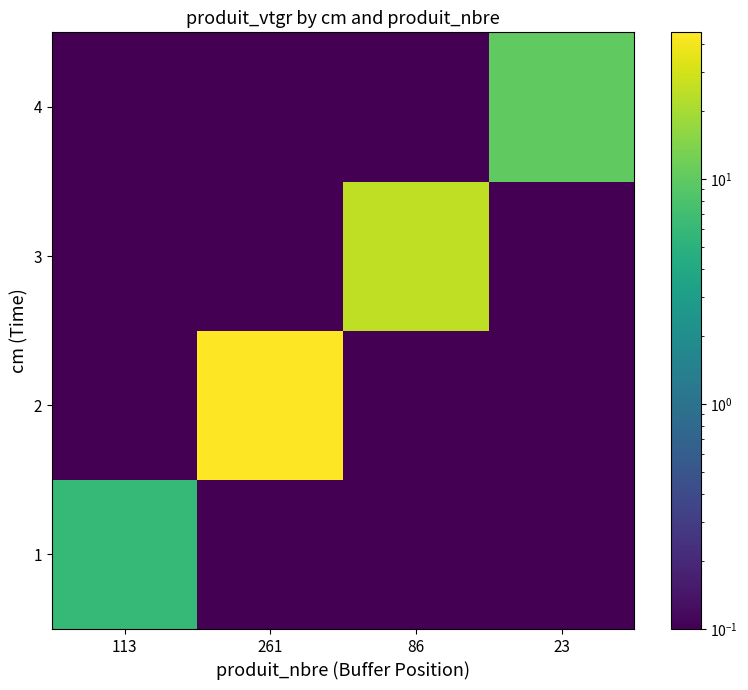

At 113, list the series in order from largest to smallest.

1, 2, 3, 4